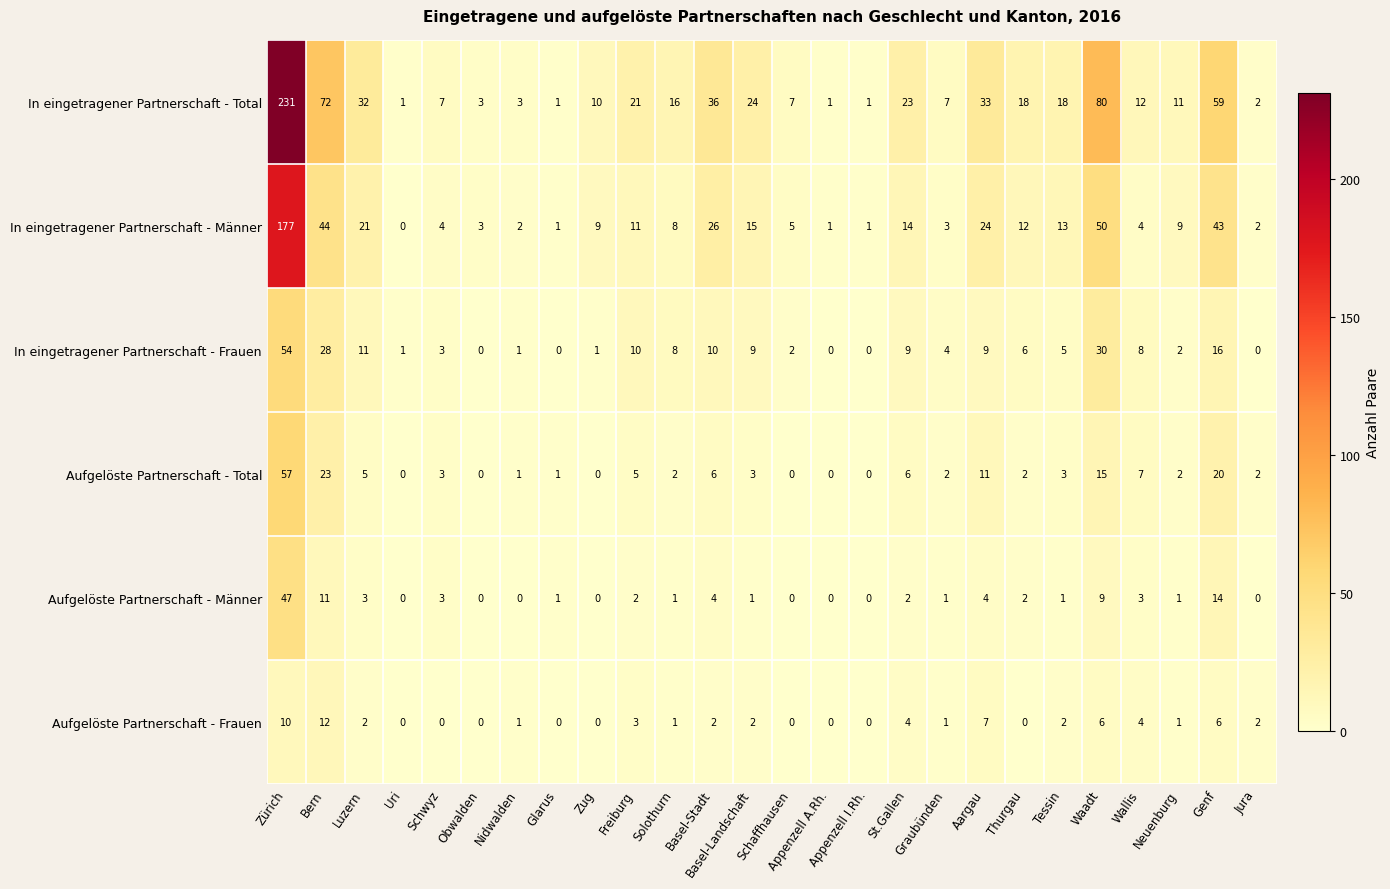

What is the maximum value shown in the chart?

231